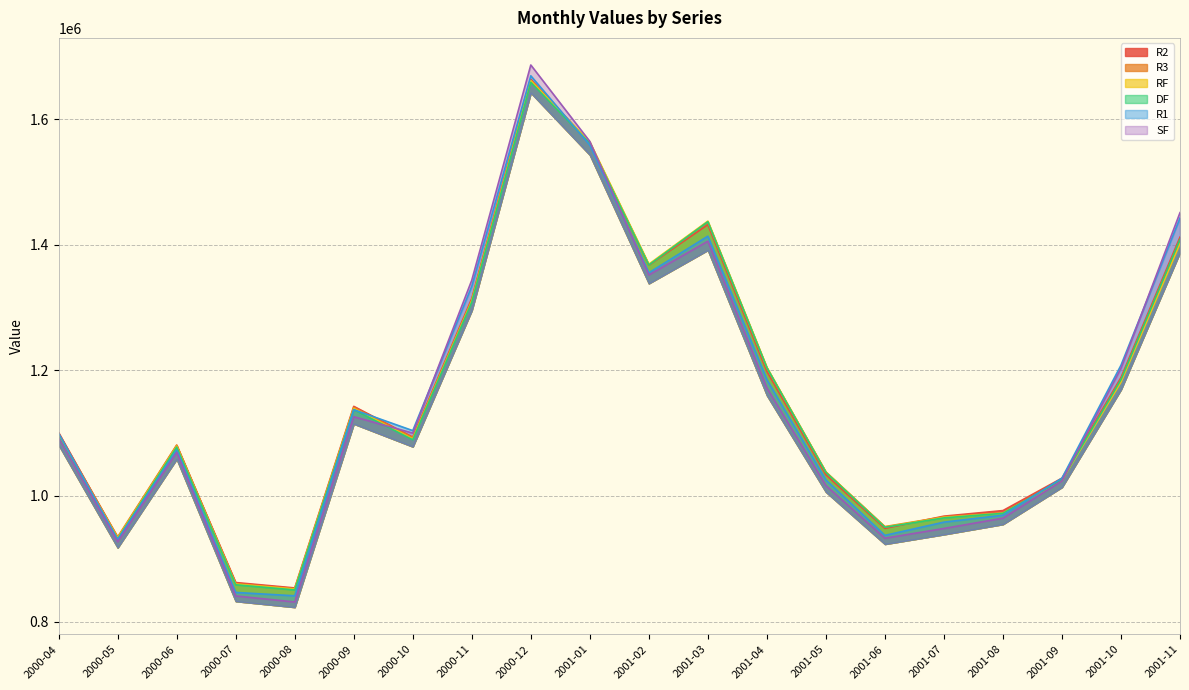

What is the label of the 12th point from the left?

2001-03